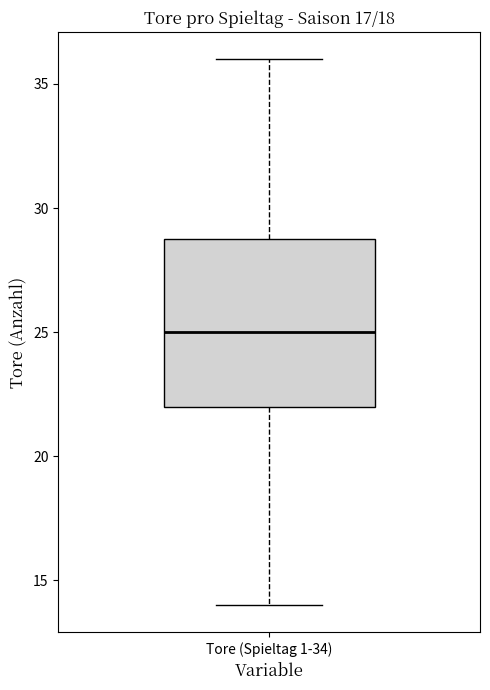

Where does the median line of the box for Tore (Spieltag 1-34) sit on the y-axis? The values are not printed on the chart, so give them approximately, as read against the axis.

25